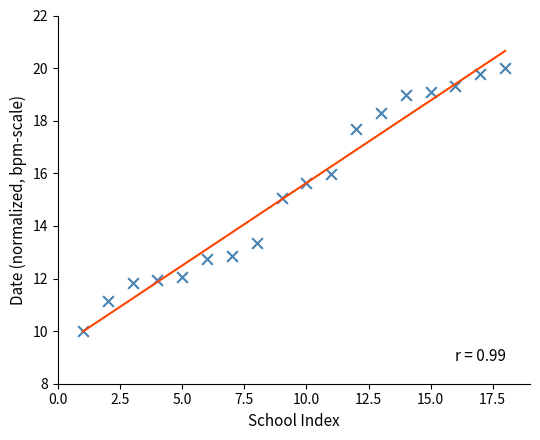

What is the range of Y values (max minus min)?

10.0